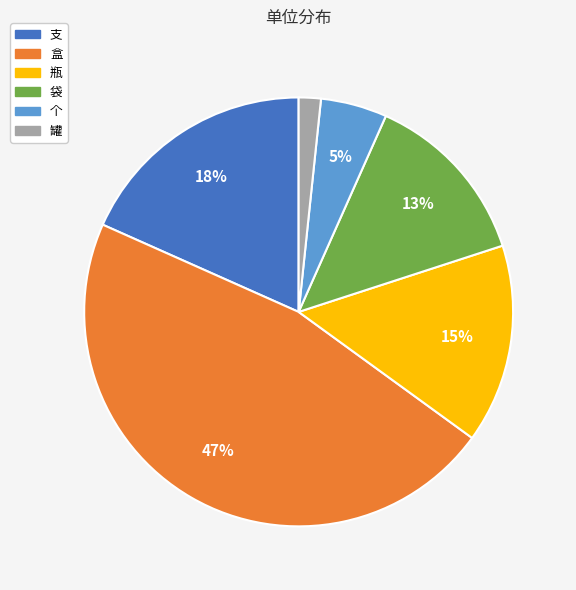

What percentage is the 支 slice, to the nearest percent?

18%